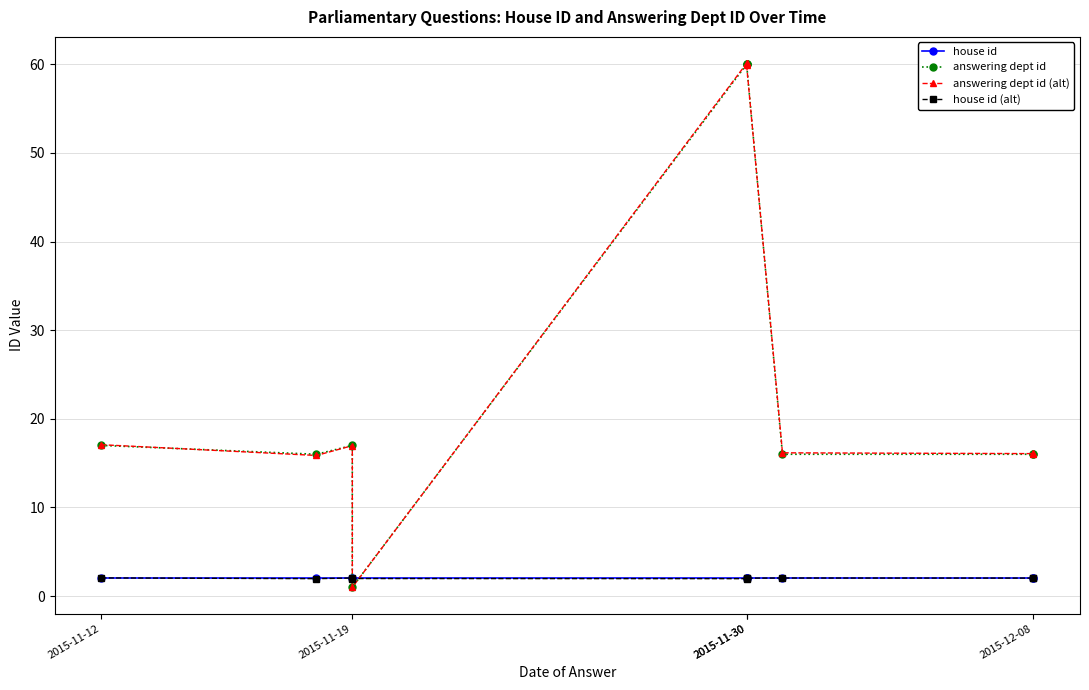

What is the average value of the house id (alt) series?

2.0